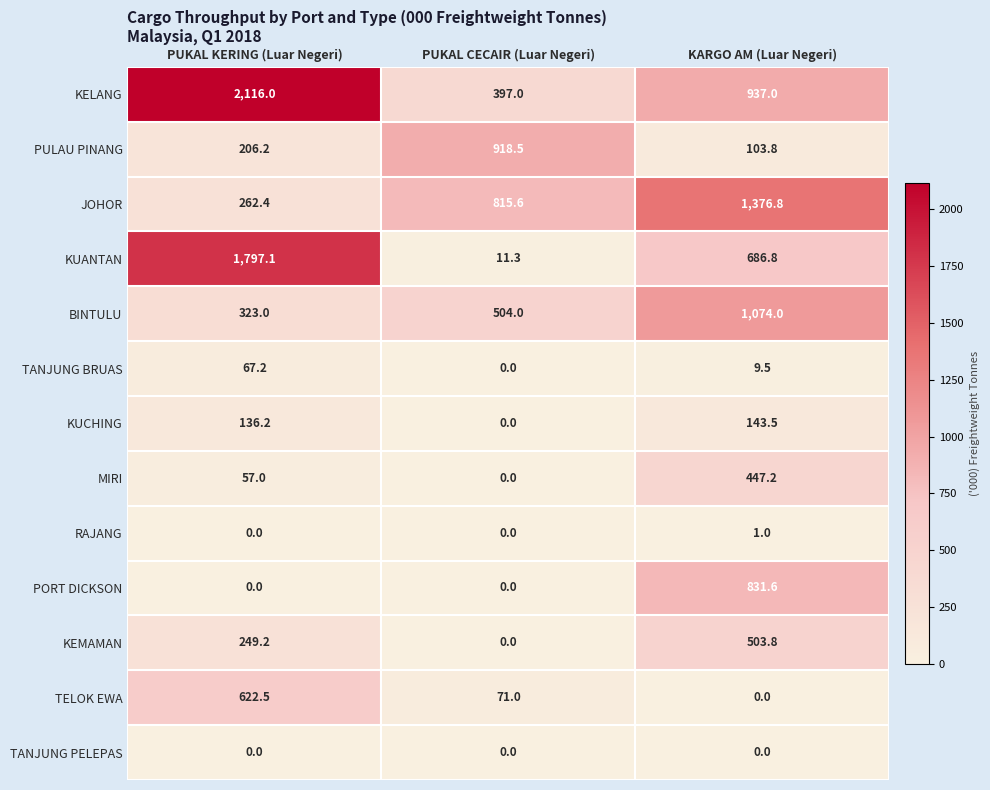

At which label does PULAU PINANG reach its peak?

PUKAL CECAIR (Luar Negeri)